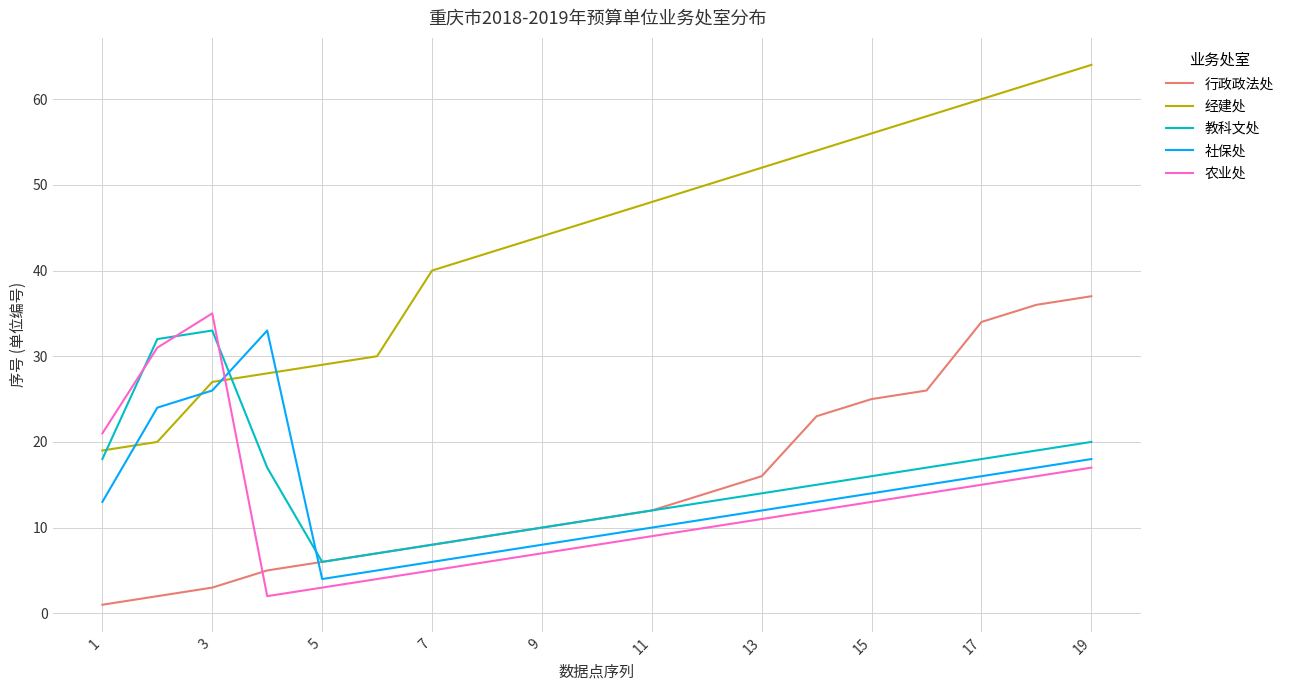

True or false: 社保处 and 农业处 intersect in this chart.

True